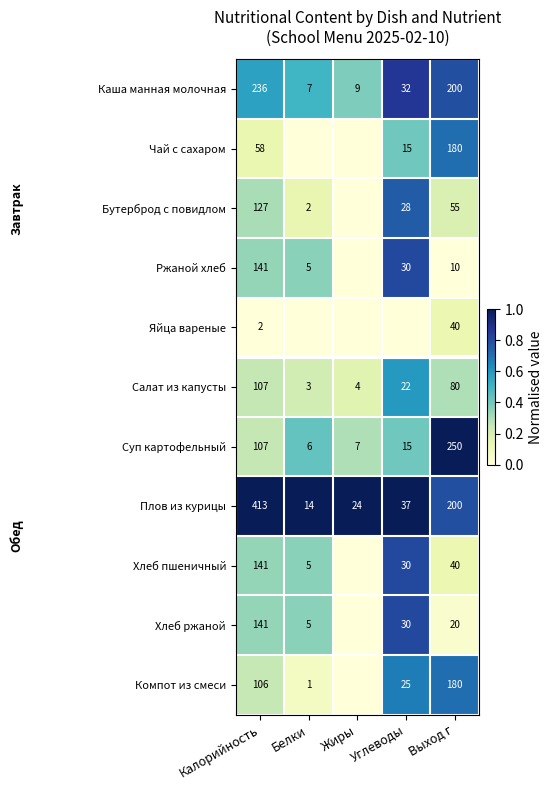

What is the difference between the maximum and second lowest values in the Каша манная молочная series?

227